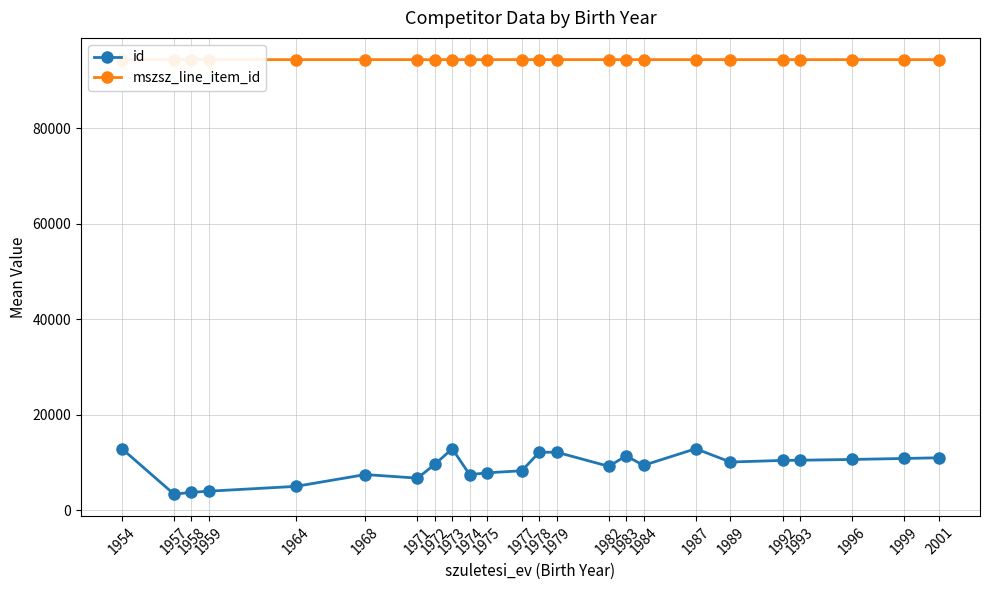

True or false: id has a value of 18547.7 at 1992.

False